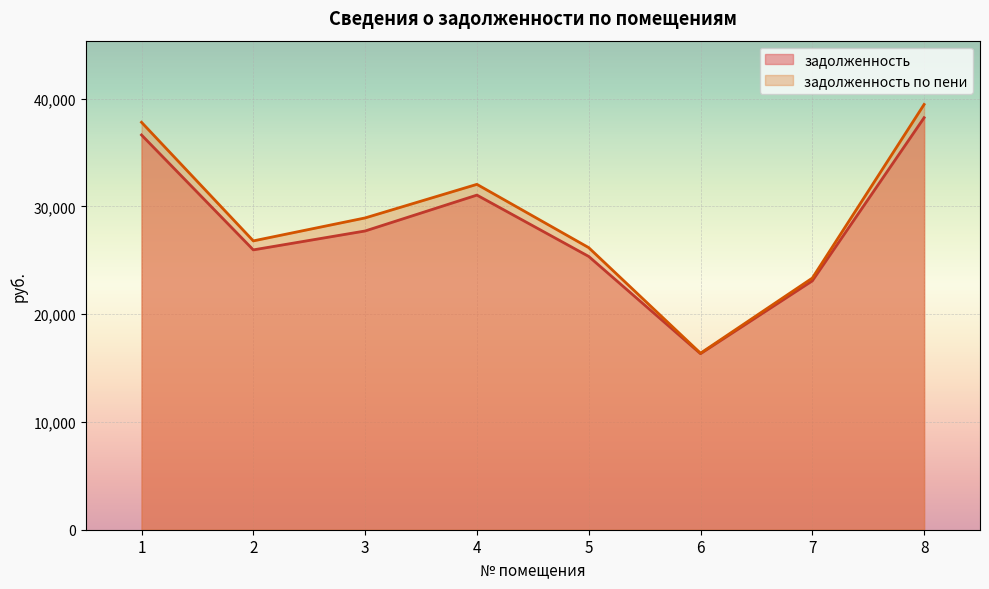

How many lines are shown in the chart?

2